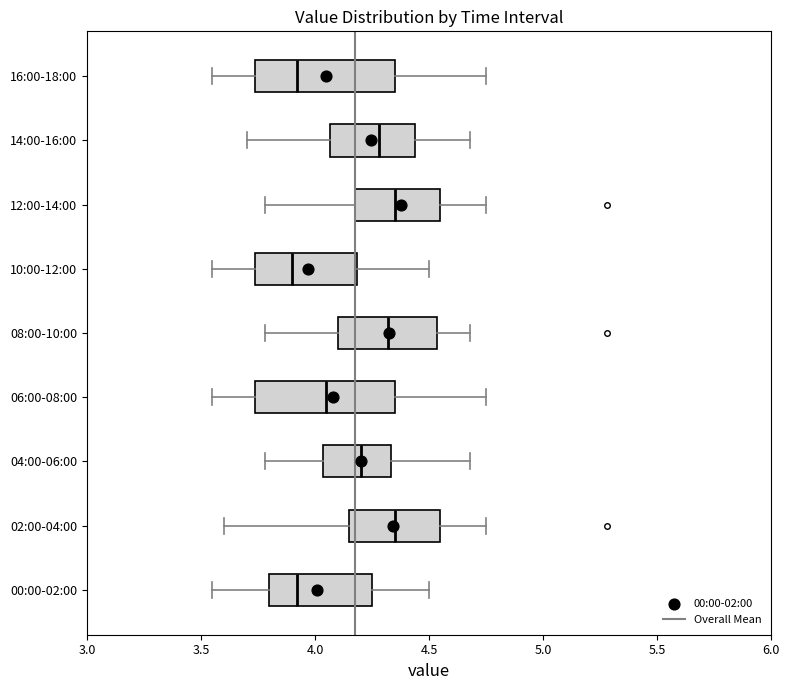

Reading bottom to top, read every box against the x-axis: the position of its median line, the range the box covers, and the ends of its whiskers. The values are not printed on the chart, so give them approximately, as read against the axis.

00:00-02:00: median 3.90, box 3.80 to 4.25, whiskers 3.55 to 4.50
02:00-04:00: median 4.35, box 4.15 to 4.55, whiskers 3.60 to 4.75
04:00-06:00: median 4.20, box 4.05 to 4.35, whiskers 3.80 to 4.70
06:00-08:00: median 4.05, box 3.75 to 4.35, whiskers 3.55 to 4.75
08:00-10:00: median 4.30, box 4.10 to 4.55, whiskers 3.80 to 4.70
10:00-12:00: median 3.90, box 3.75 to 4.20, whiskers 3.55 to 4.50
12:00-14:00: median 4.35, box 4.20 to 4.55, whiskers 3.80 to 4.75
14:00-16:00: median 4.30, box 4.05 to 4.45, whiskers 3.70 to 4.70
16:00-18:00: median 3.90, box 3.75 to 4.35, whiskers 3.55 to 4.75